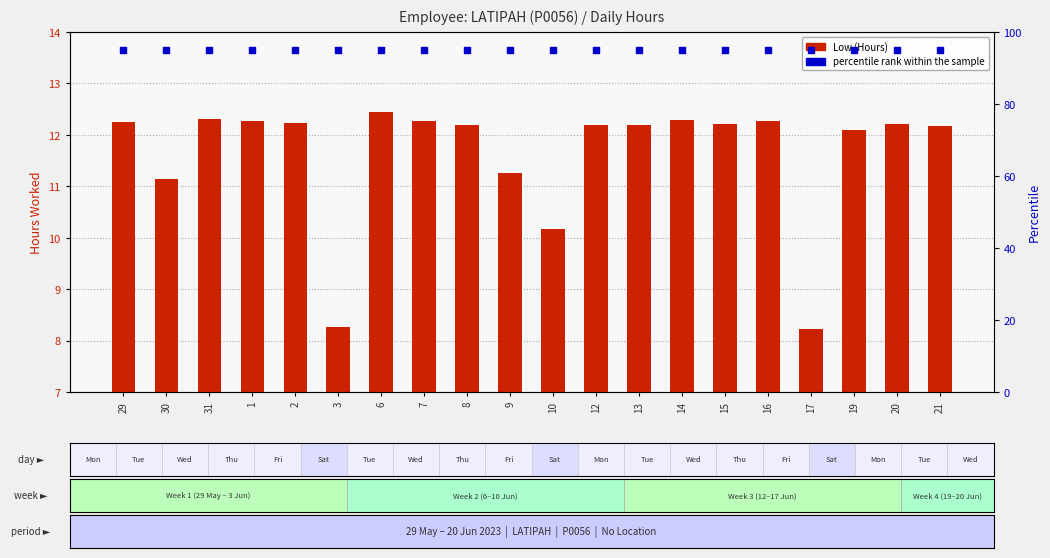

What is the total value across all series at 10?

105.2